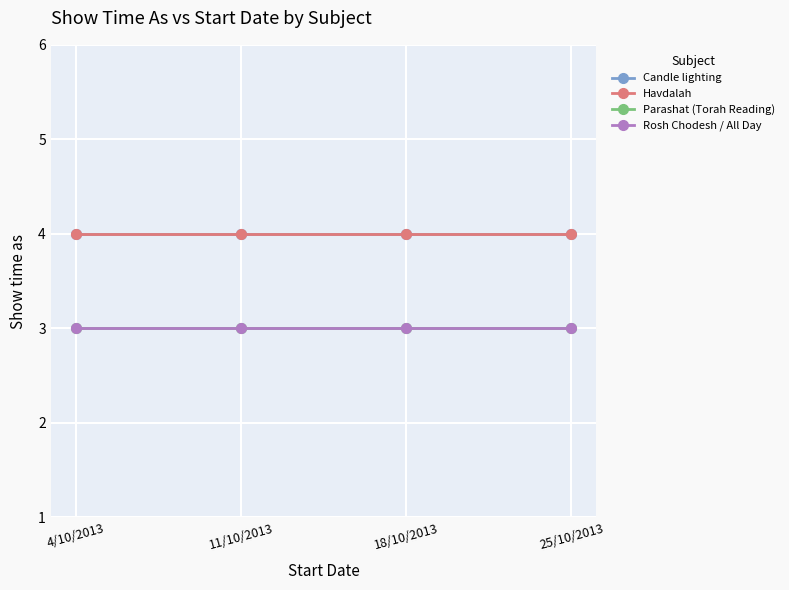

Does the chart have visible grid lines?

Yes